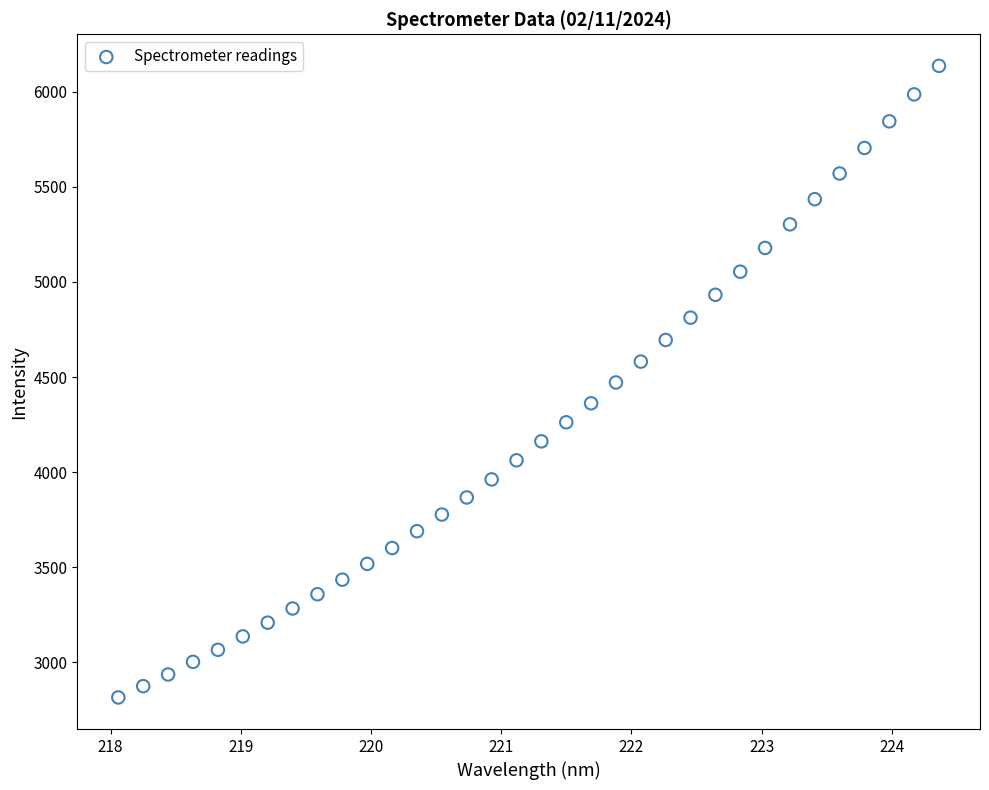

What is the range of X values (max minus min)?

6.3